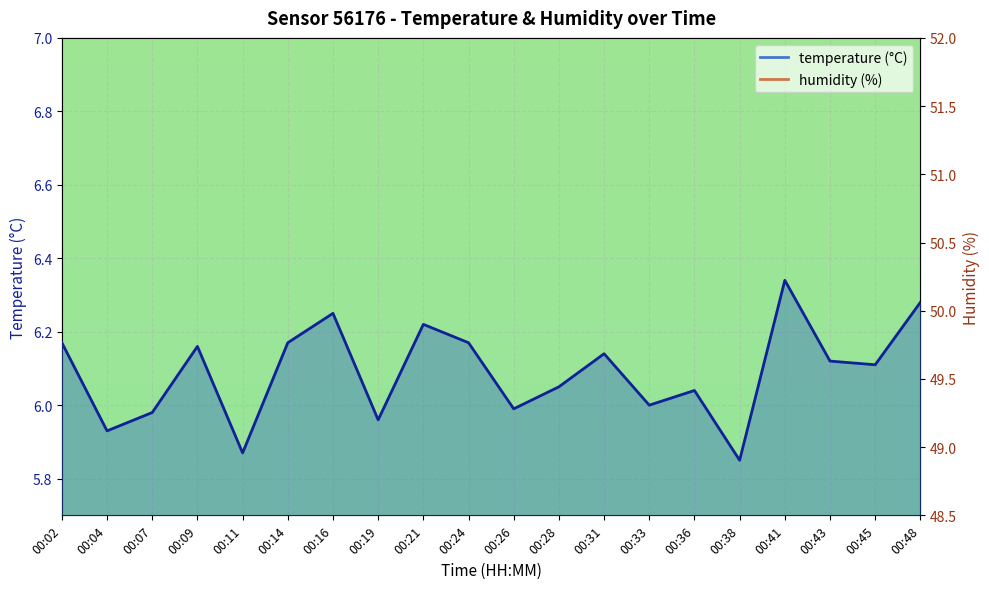

At which label is temperature closest to 6?

00:33